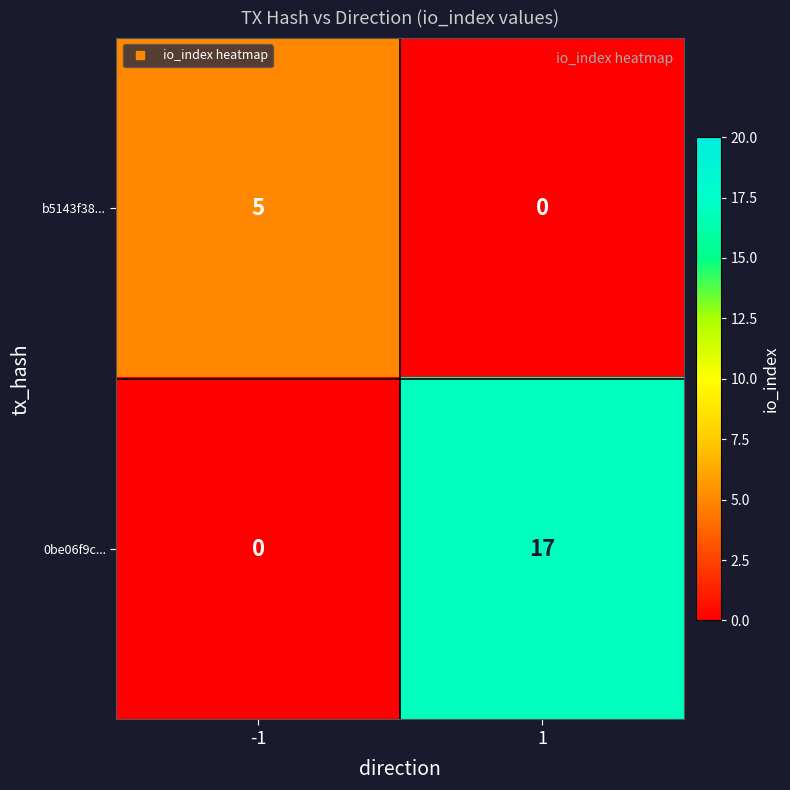

What is the maximum value for 0be06f9c...?

17